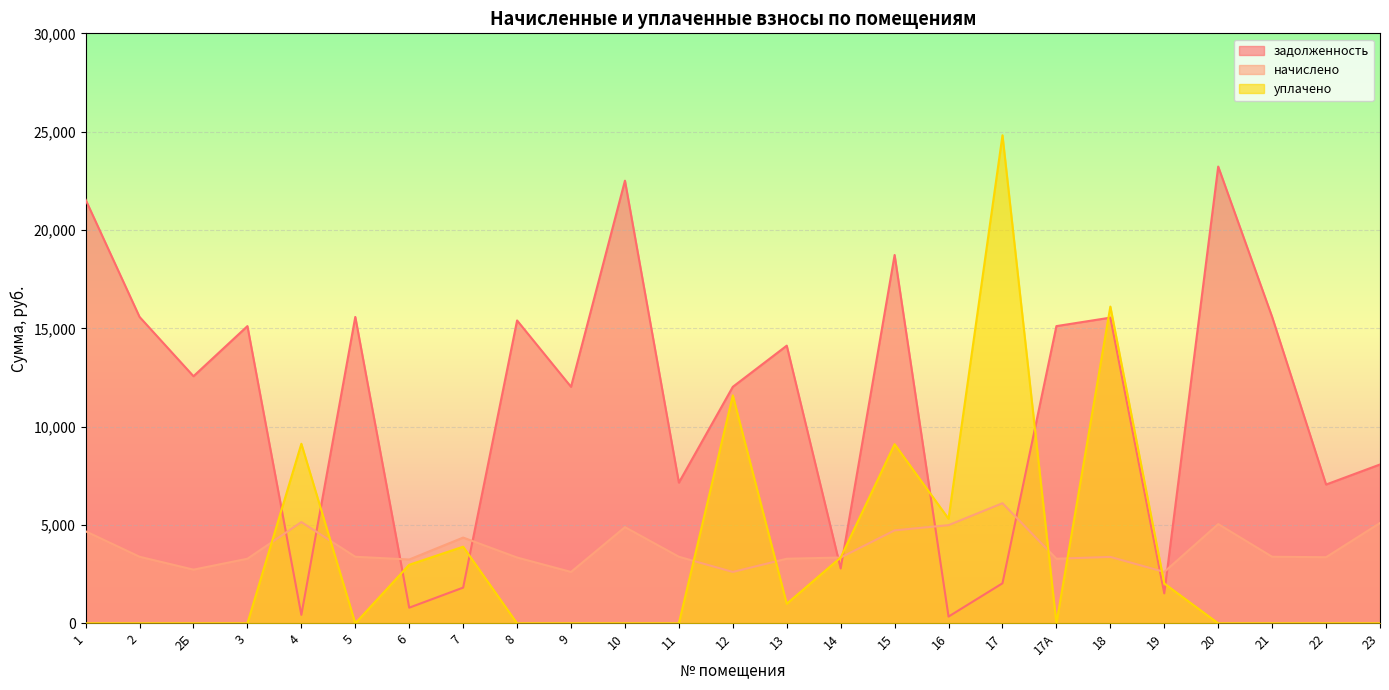

Does the chart display data point markers on the line(s)?

No